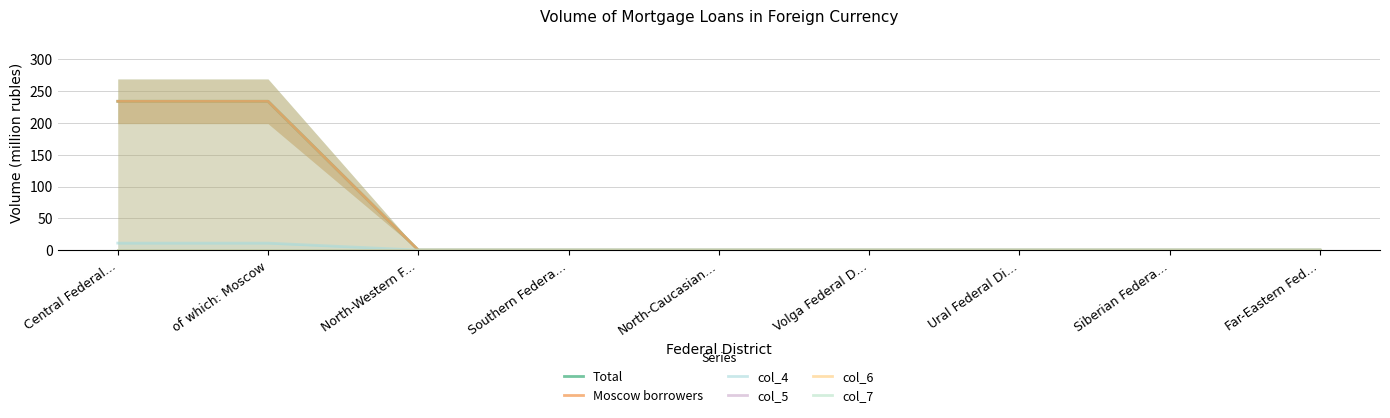

True or false: col_4 has a value of 6 at North-Western F....

False